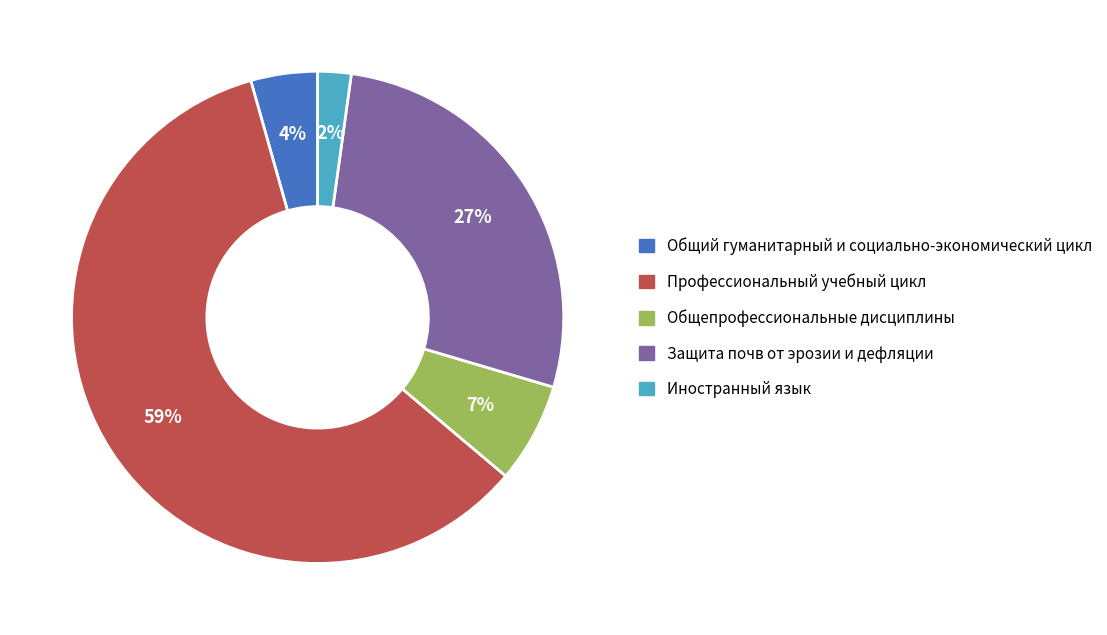

Is there any slice that represents more than half of the pie?

Yes